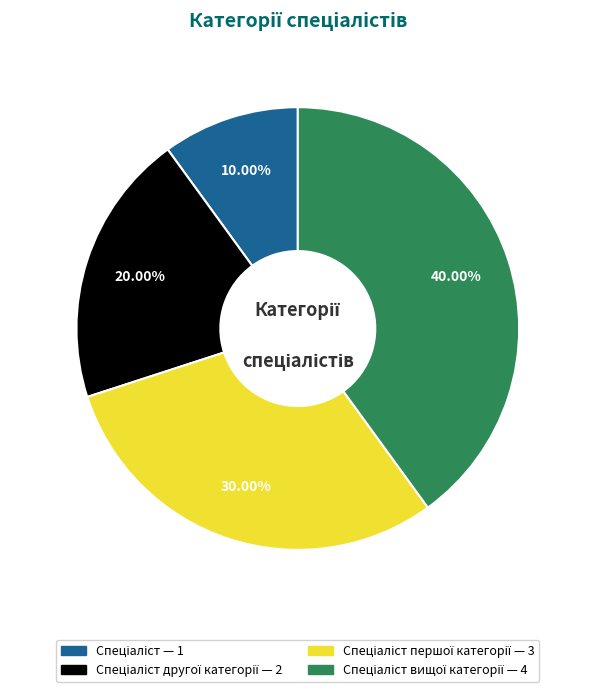

Does any single category account for the majority?

No